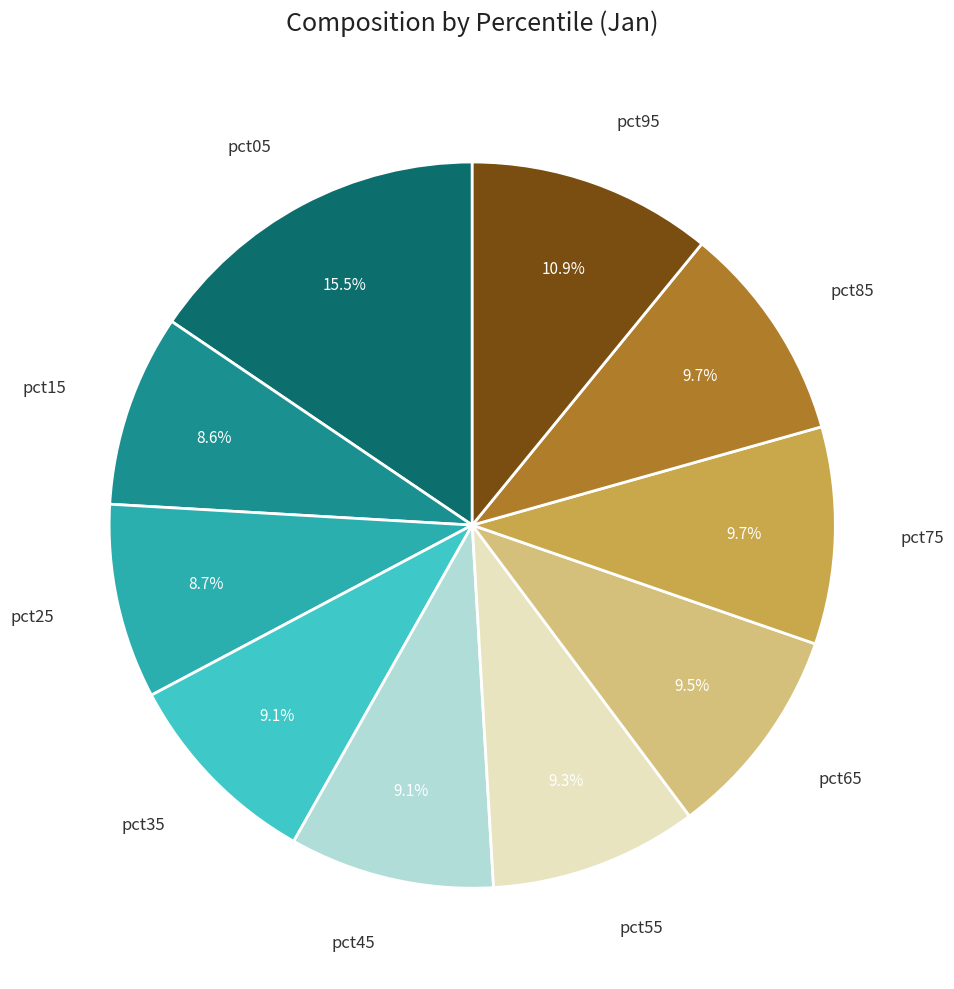

Is there a majority slice in this chart?

No